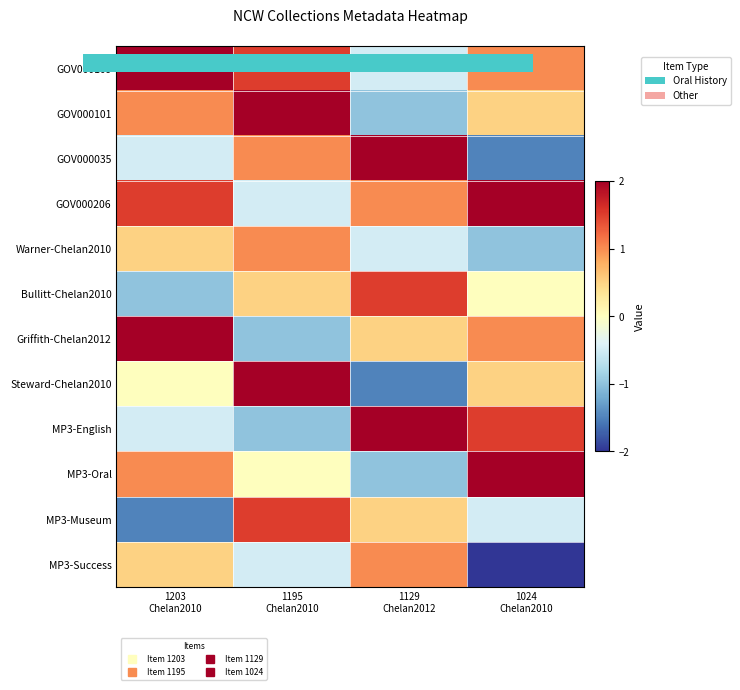

Reading right to left, list all the values displayed in this chart.

GOV000109: 1024
Chelan2010=1.0	1129
Chelan2012=-0.5	1195
Chelan2010=1.5	1203
Chelan2010=2.0
GOV000101: 1024
Chelan2010=0.5	1129
Chelan2012=-1.0	1195
Chelan2010=2.0	1203
Chelan2010=1.0
GOV000035: 1024
Chelan2010=-1.5	1129
Chelan2012=2.0	1195
Chelan2010=1.0	1203
Chelan2010=-0.5
GOV000206: 1024
Chelan2010=2.0	1129
Chelan2012=1.0	1195
Chelan2010=-0.5	1203
Chelan2010=1.5
Warner-Chelan2010: 1024
Chelan2010=-1.0	1129
Chelan2012=-0.5	1195
Chelan2010=1.0	1203
Chelan2010=0.5
Bullitt-Chelan2010: 1024
Chelan2010=0.0	1129
Chelan2012=1.5	1195
Chelan2010=0.5	1203
Chelan2010=-1.0
Griffith-Chelan2012: 1024
Chelan2010=1.0	1129
Chelan2012=0.5	1195
Chelan2010=-1.0	1203
Chelan2010=2.0
Steward-Chelan2010: 1024
Chelan2010=0.5	1129
Chelan2012=-1.5	1195
Chelan2010=2.0	1203
Chelan2010=0.0
MP3-English: 1024
Chelan2010=1.5	1129
Chelan2012=2.0	1195
Chelan2010=-1.0	1203
Chelan2010=-0.5
MP3-Oral: 1024
Chelan2010=2.0	1129
Chelan2012=-1.0	1195
Chelan2010=0.0	1203
Chelan2010=1.0
MP3-Museum: 1024
Chelan2010=-0.5	1129
Chelan2012=0.5	1195
Chelan2010=1.5	1203
Chelan2010=-1.5
MP3-Success: 1024
Chelan2010=-2.0	1129
Chelan2012=1.0	1195
Chelan2010=-0.5	1203
Chelan2010=0.5